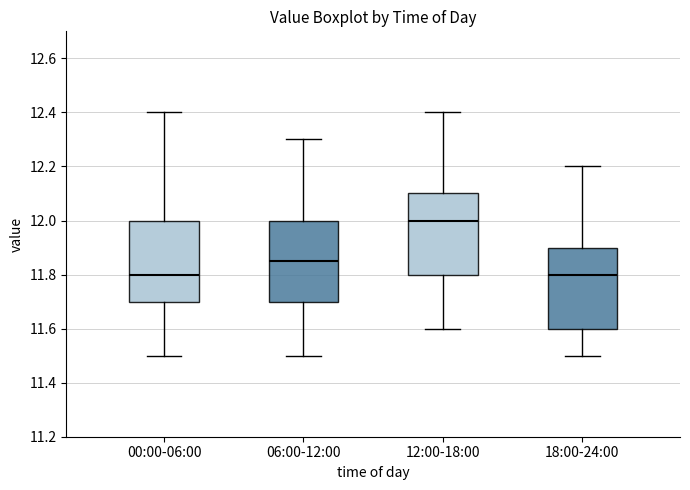

Where does the lower whisker of the box for 06:00-12:00 end on the y-axis? The values are not printed on the chart, so give them approximately, as read against the axis.

11.50